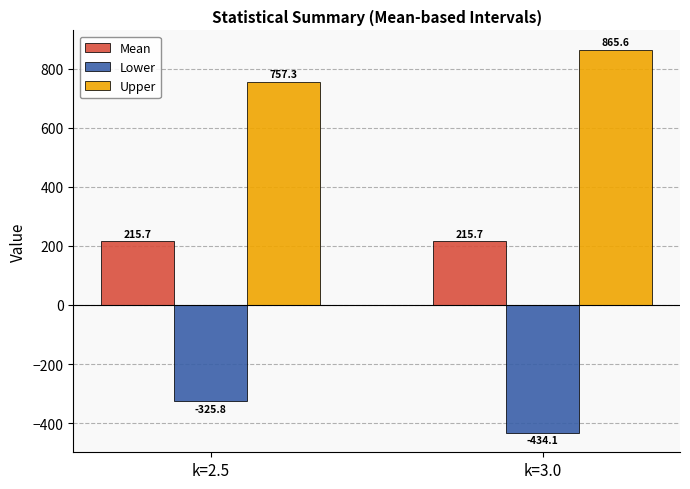

What is the label of the 1st bar from the right?

k=3.0